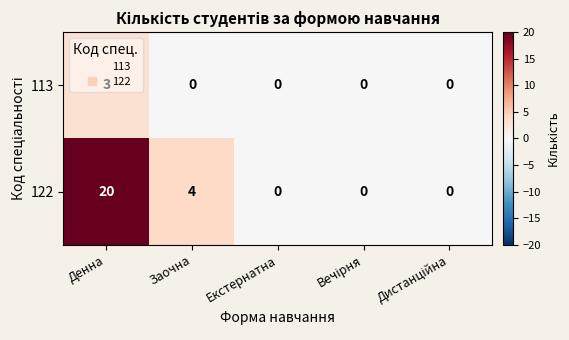

What is the total value across all series at Денна?

23